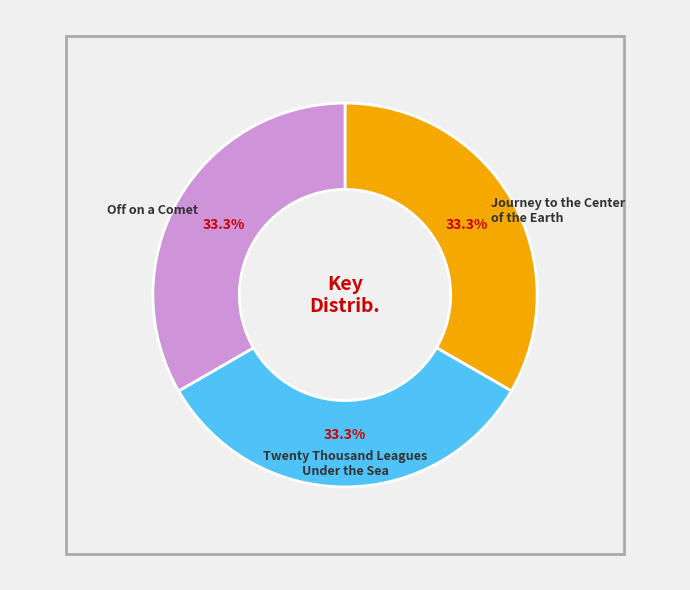

How many slices are in this pie chart?

3